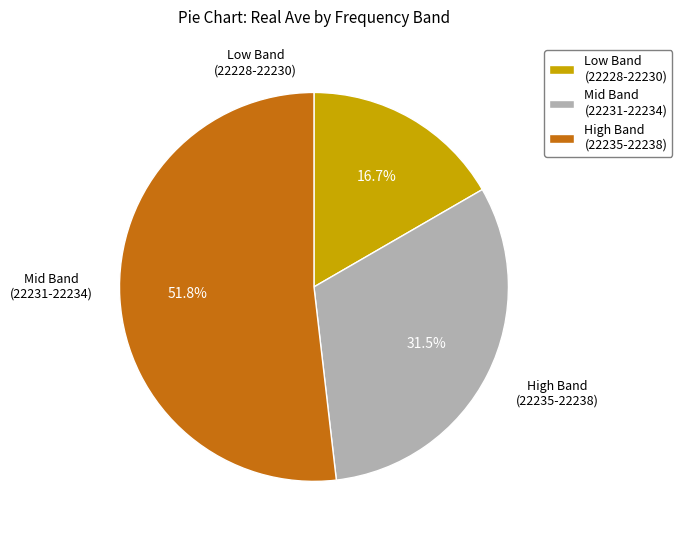

Which category has the smallest portion of the pie?

Low Band (22228-22230)